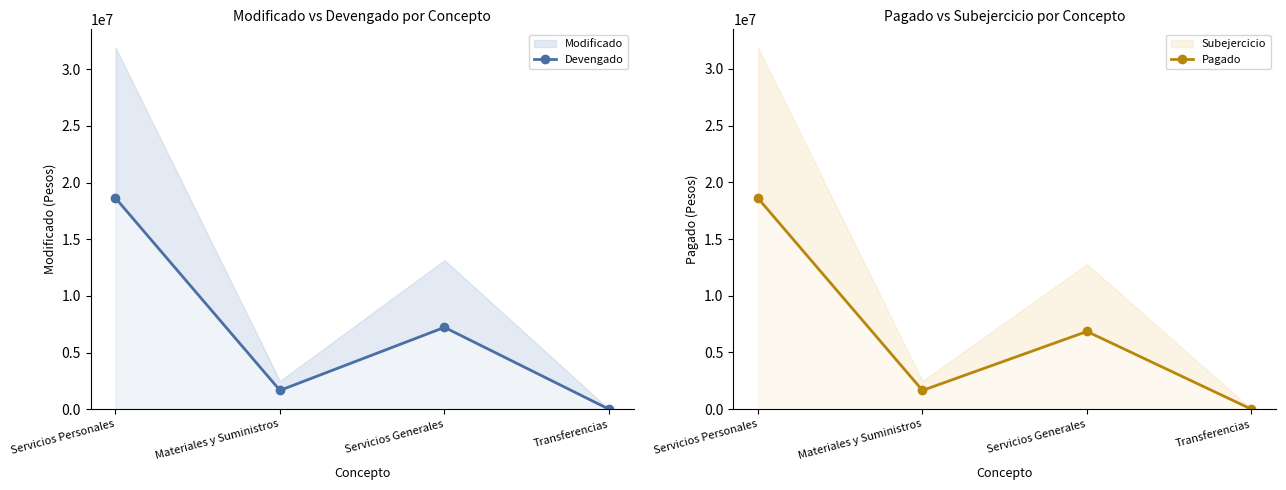

How many data points does each series have?

4